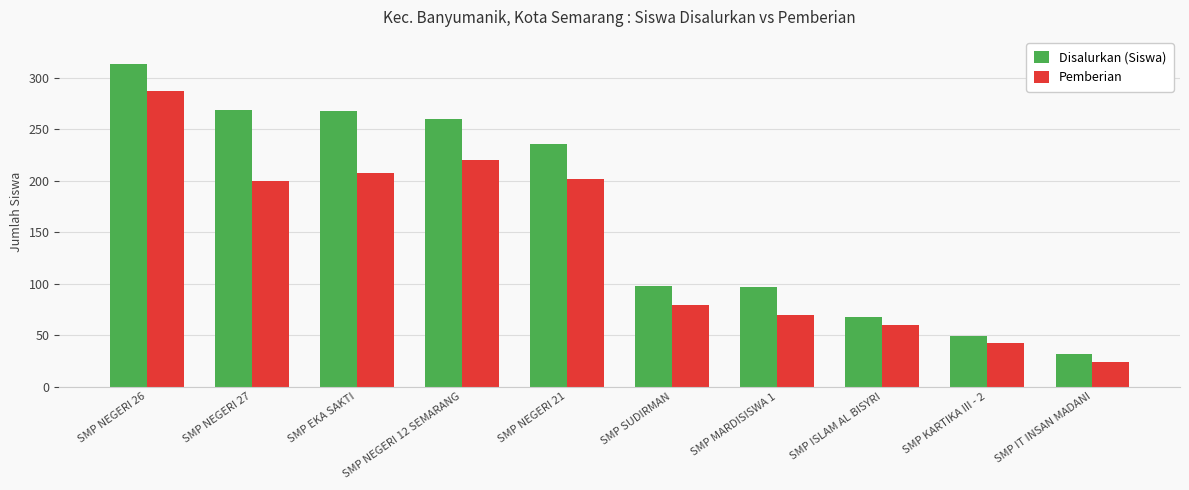

What is the smallest value displayed?

24